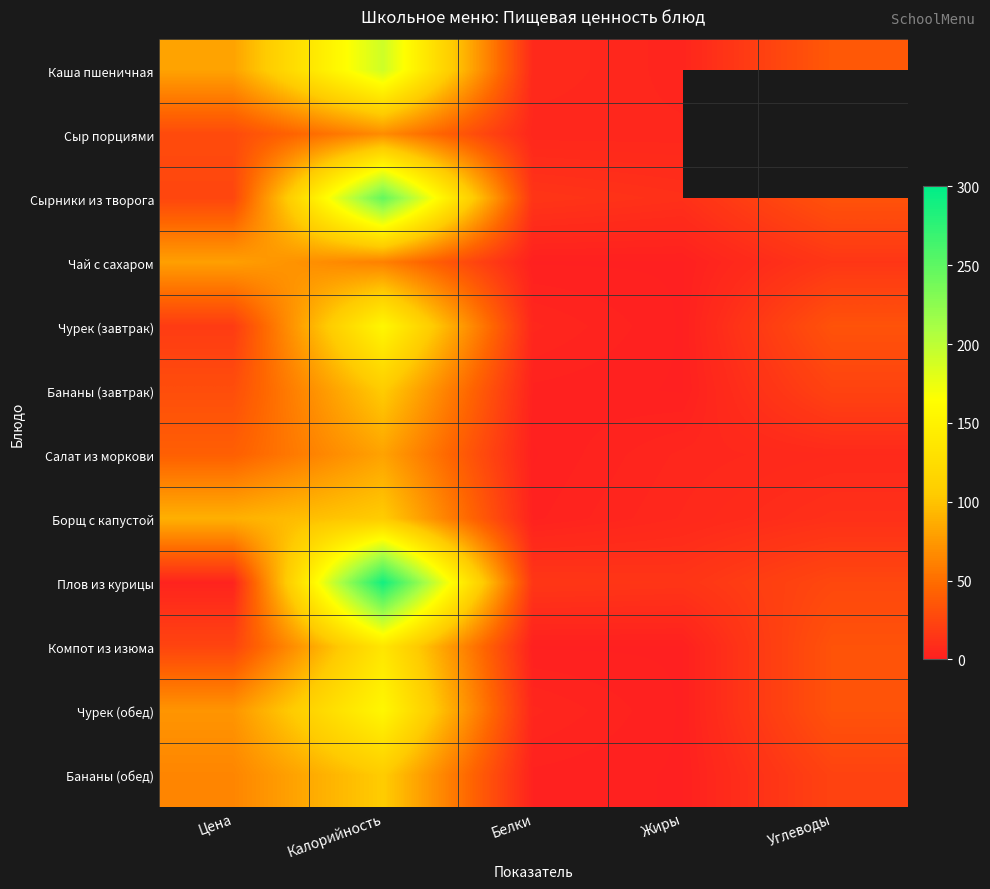

Which series has the widest spread of values?

Плов из курицы